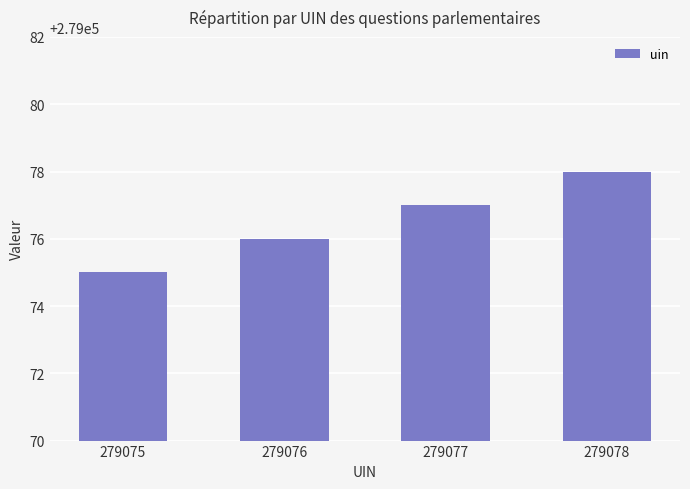

What is the greatest value displayed?

279078